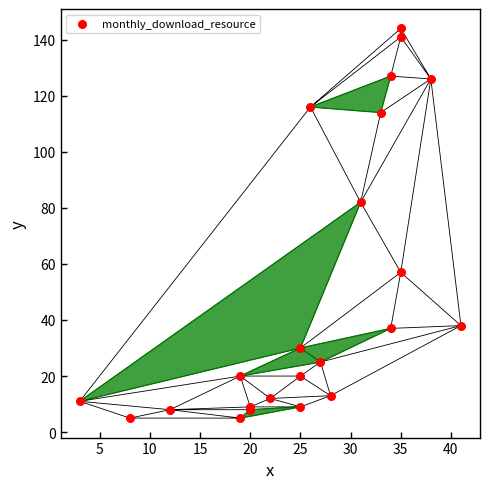

What Y value in the scatter plot is closest to 74?

82